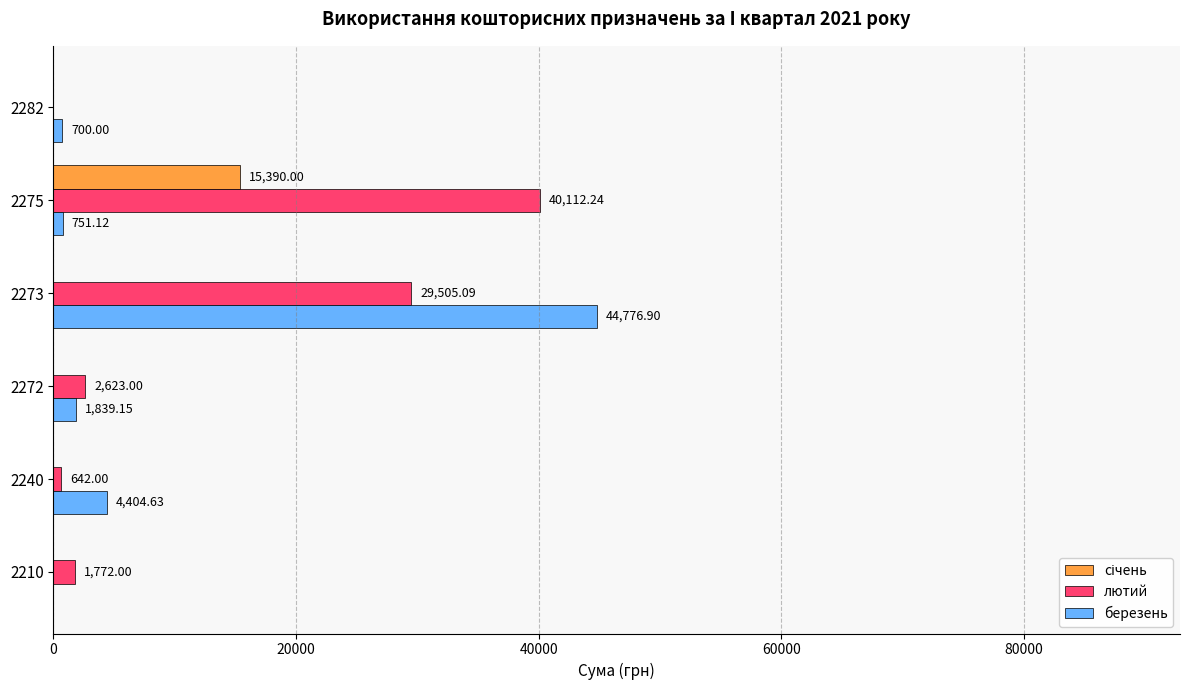

What is the sum of all березень values?

52471.8